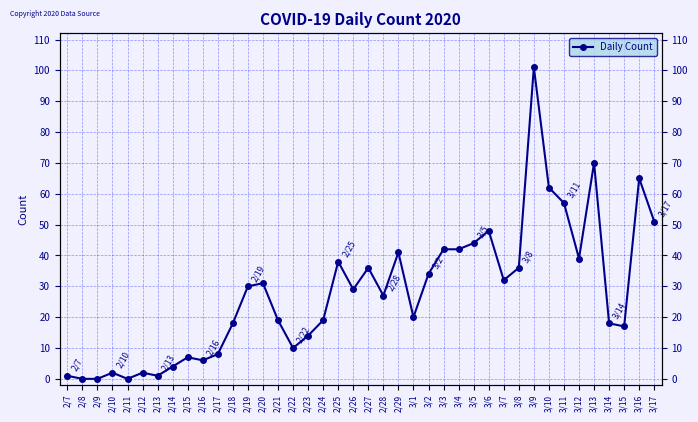

How many series are shown in this chart?

1